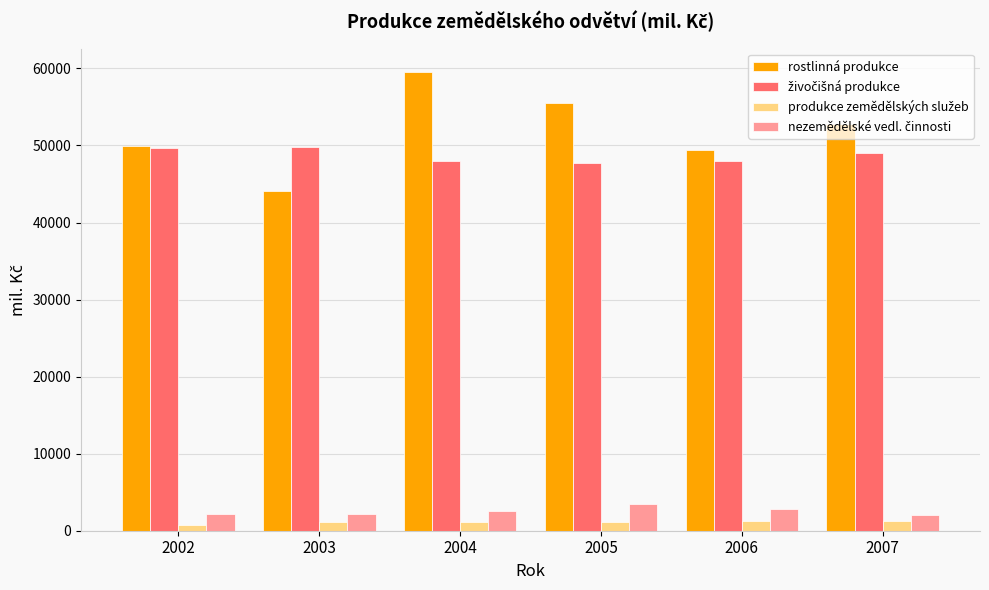

What is the greatest value displayed?

59587